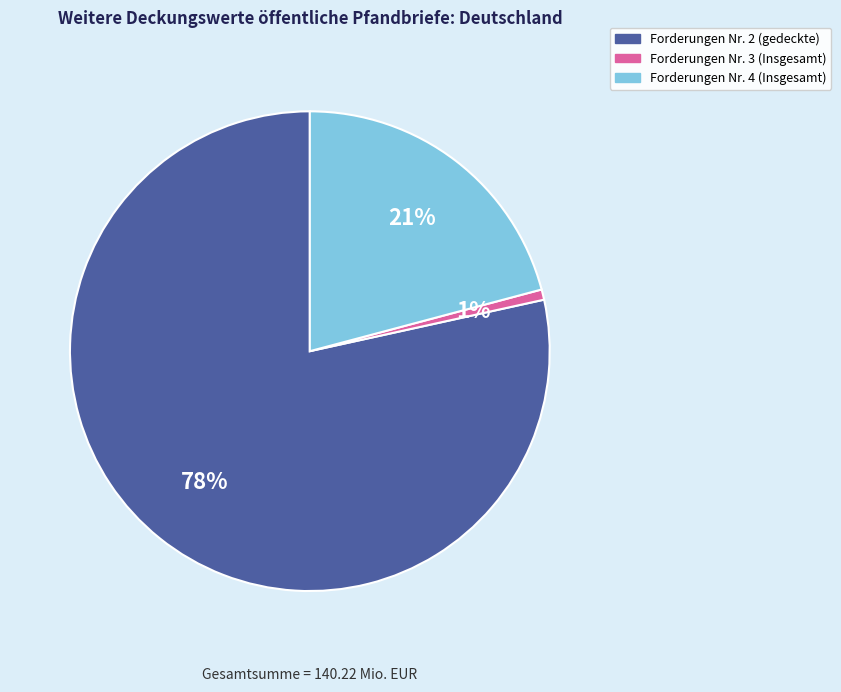

Is there a majority slice in this chart?

Yes